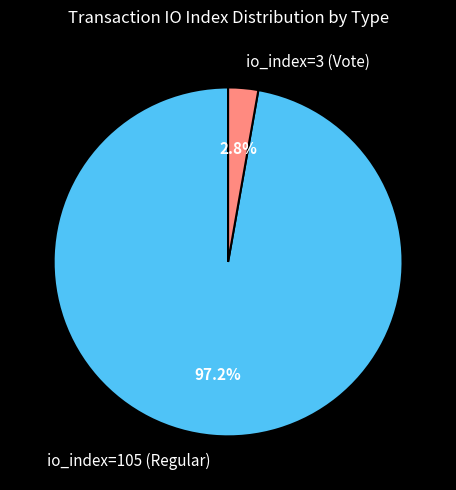

To the nearest percent, what portion does io_index=3 (Vote) represent?

3%